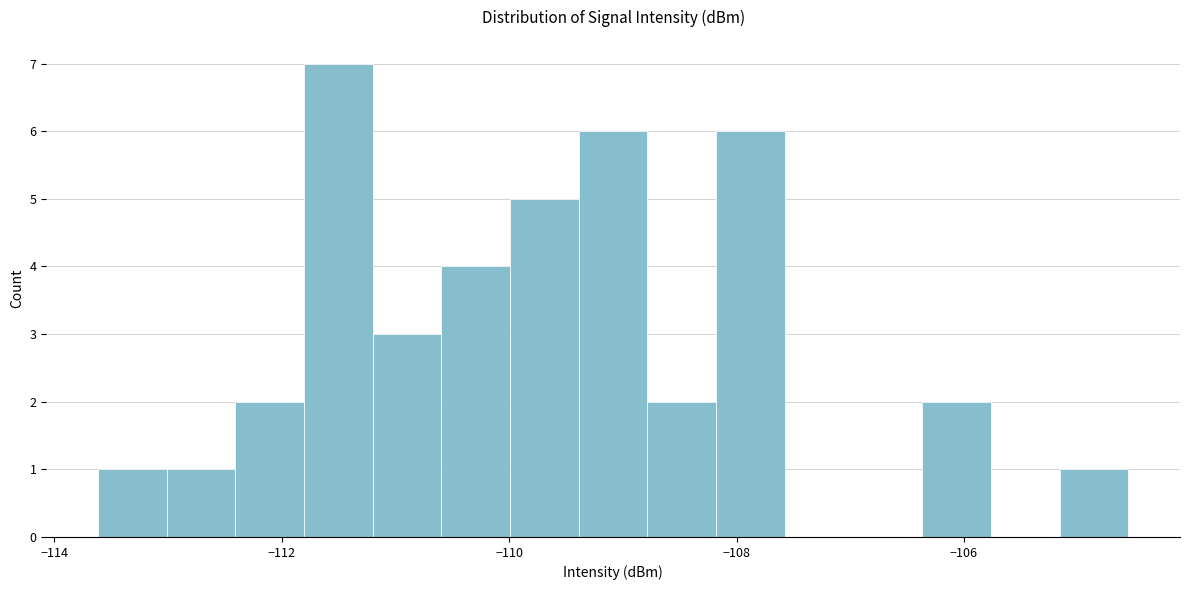

Read against the x-axis, roughly where is the centre of the tallest bar?

-111.6